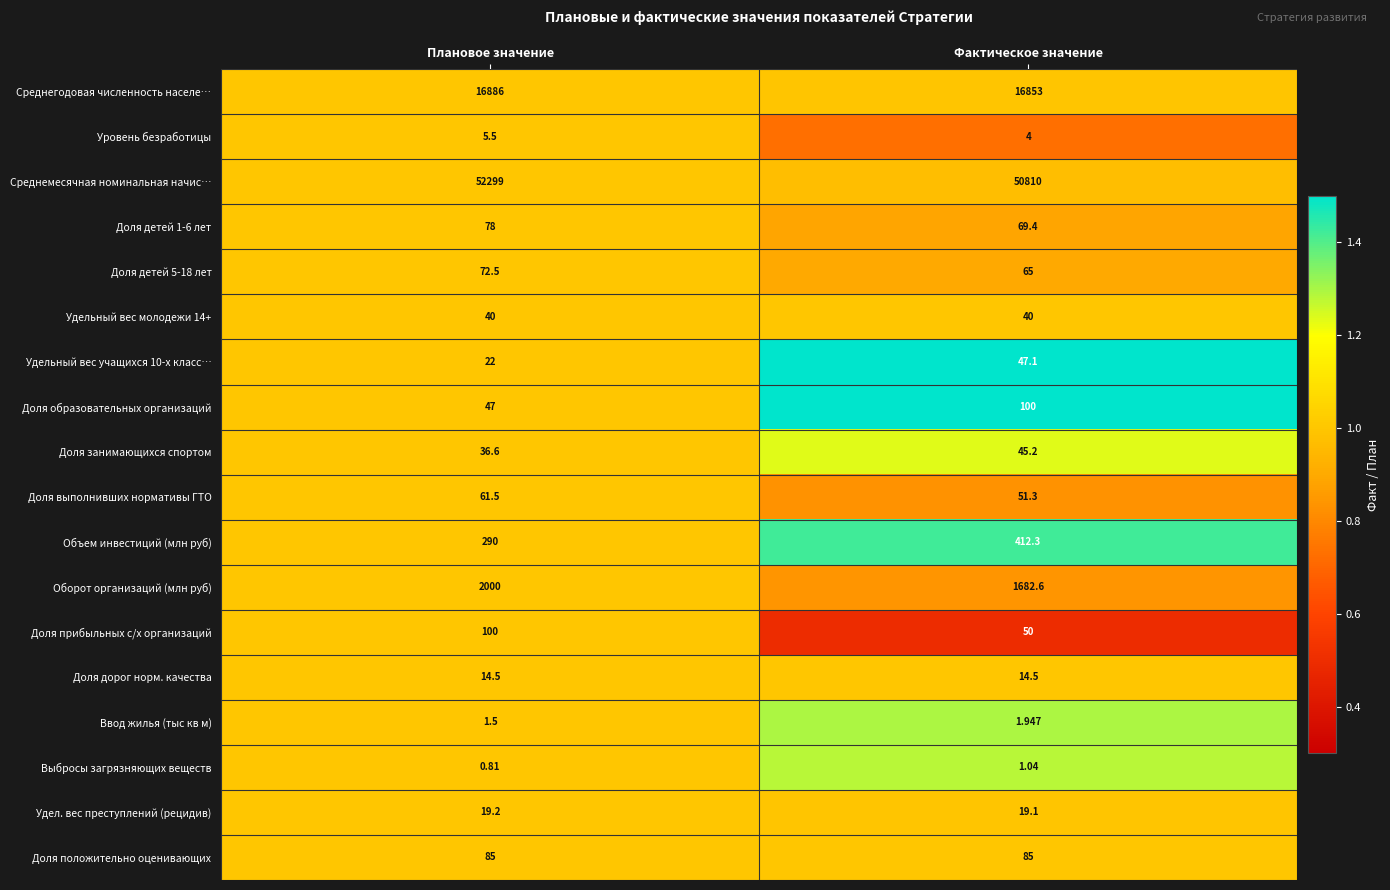

List the labels in order of Среднемесячная номинальная начис… value, largest first.

Плановое значение, Фактическое значение